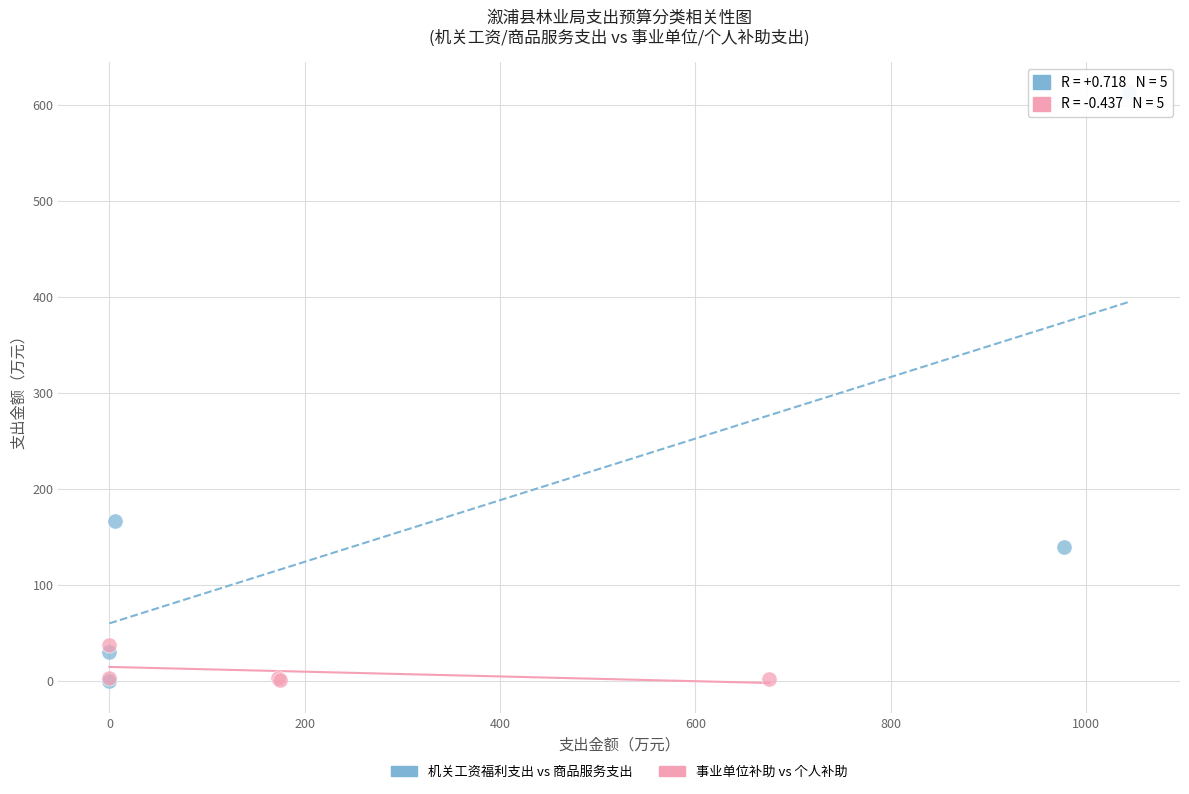

Which series contains the highest Y value?

机关工资福利支出 vs 商品服务支出